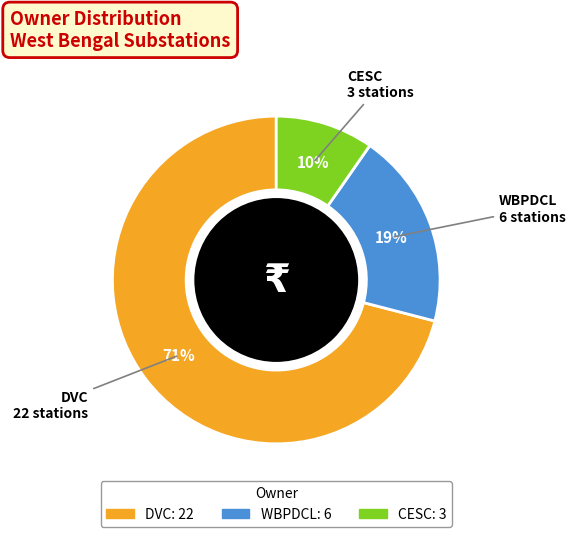

How many segments does this pie chart have?

3